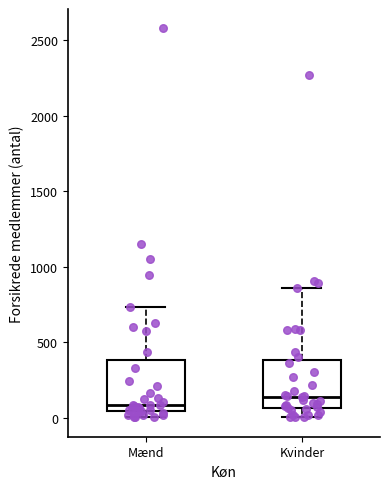

Which box's median line is the highest?

Kvinder